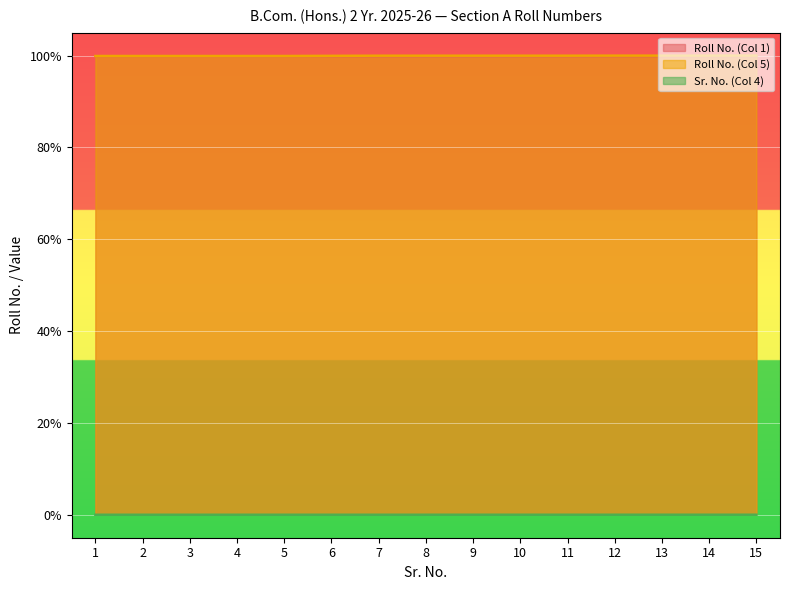

Which label corresponds to the largest value in the chart?

15